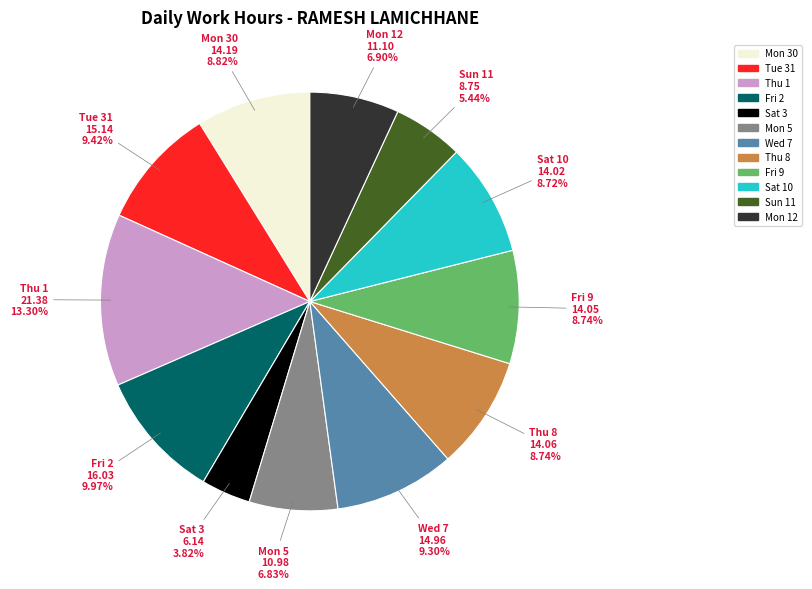

Does any single category account for the majority?

No